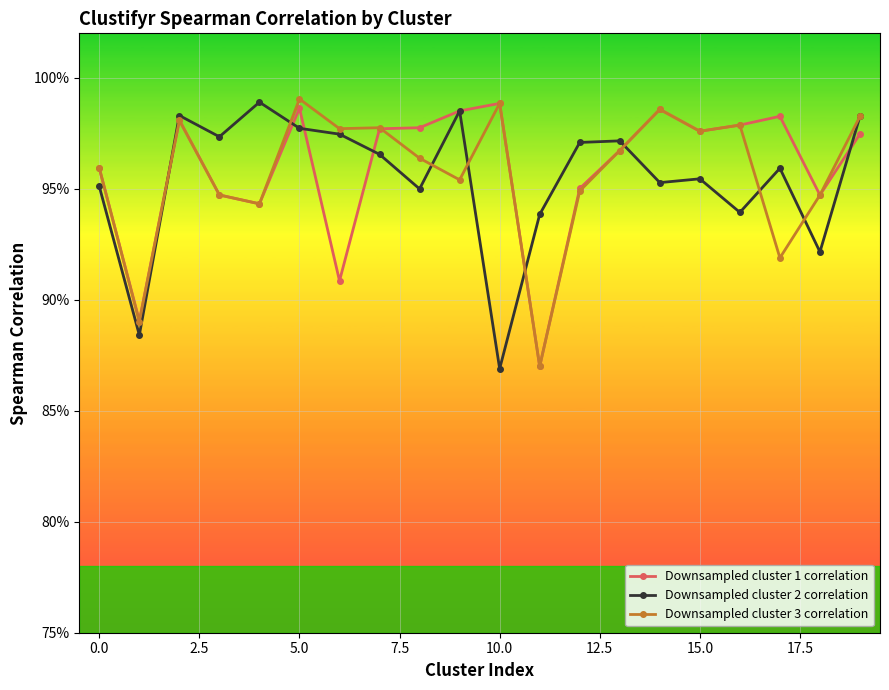

What are all the series names shown in the legend?

Downsampled cluster 1 correlation, Downsampled cluster 2 correlation, Downsampled cluster 3 correlation